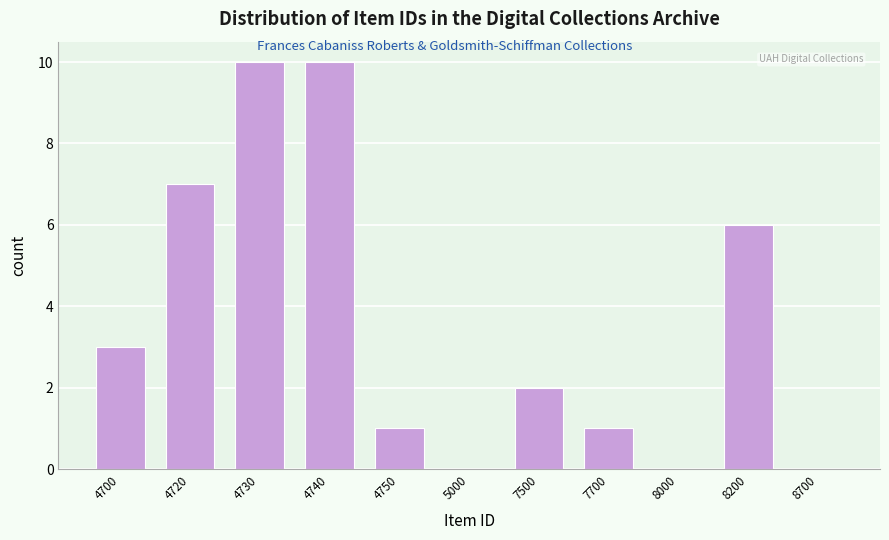

Which has a higher value, 7700 or 4700?

4700